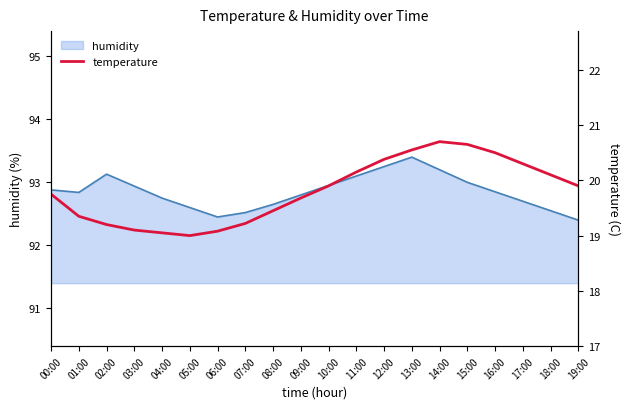

Where is the data nearest to the value 19?

05:00